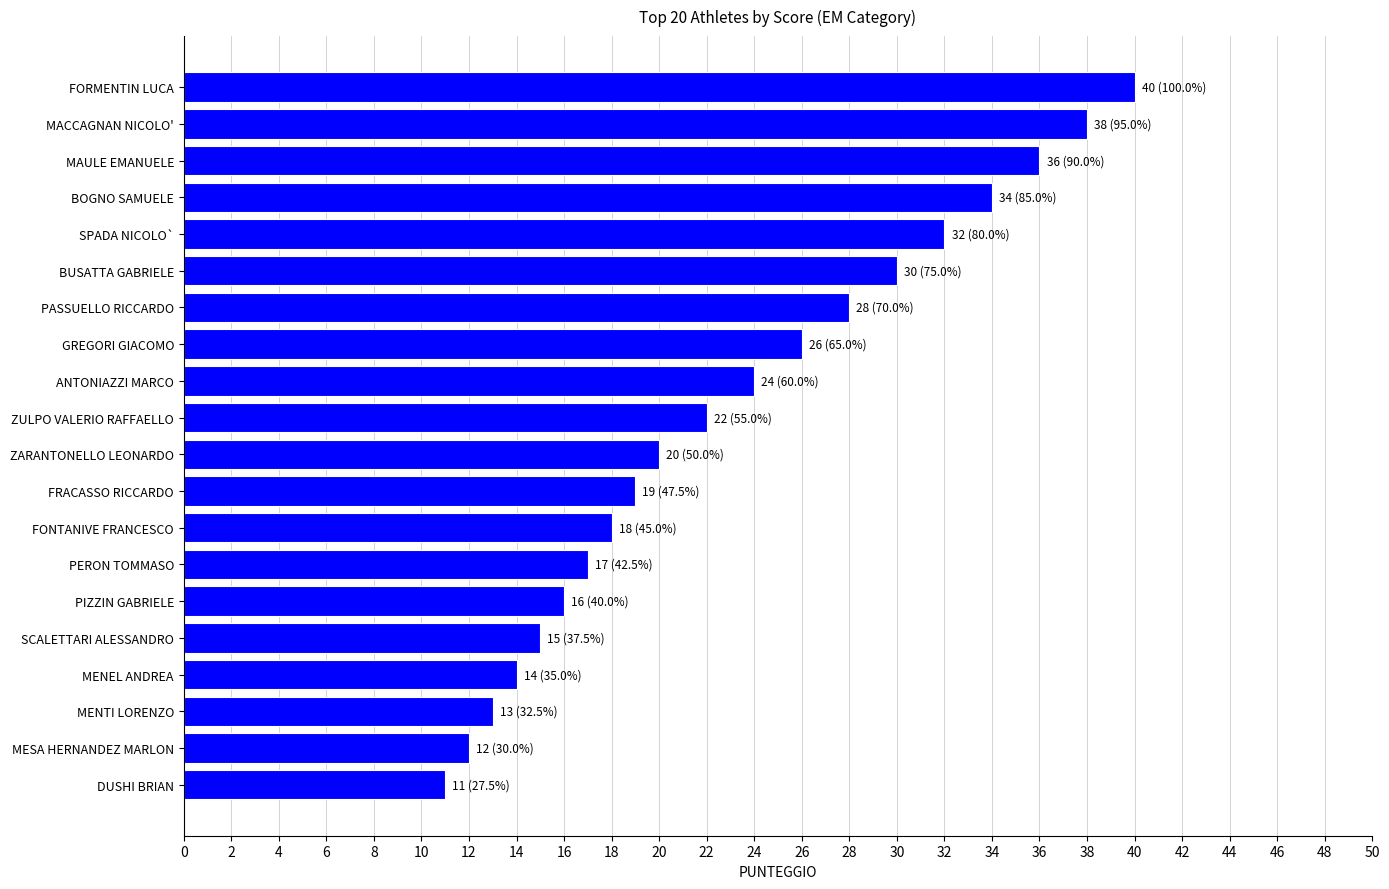

How many categories are shown in the chart?

20